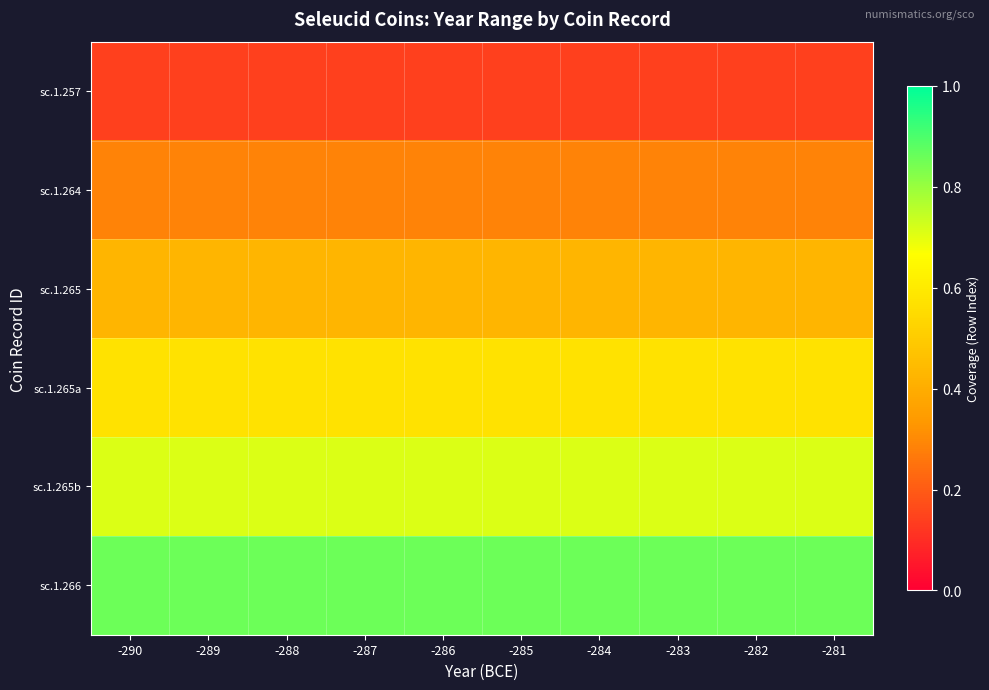

Rank the series by their average value, from lowest to highest.

sc.1.257, sc.1.264, sc.1.265, sc.1.265a, sc.1.265b, sc.1.266